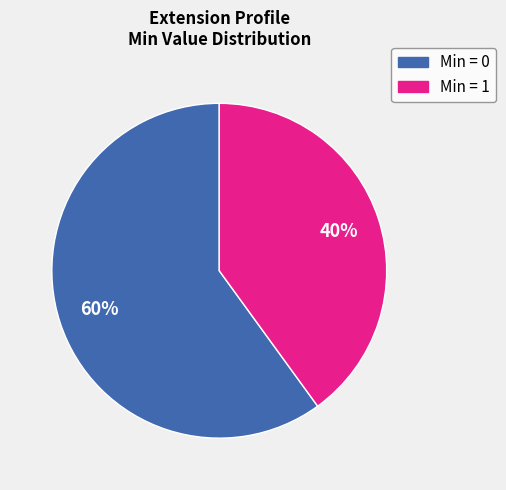

Is there a majority slice in this chart?

Yes